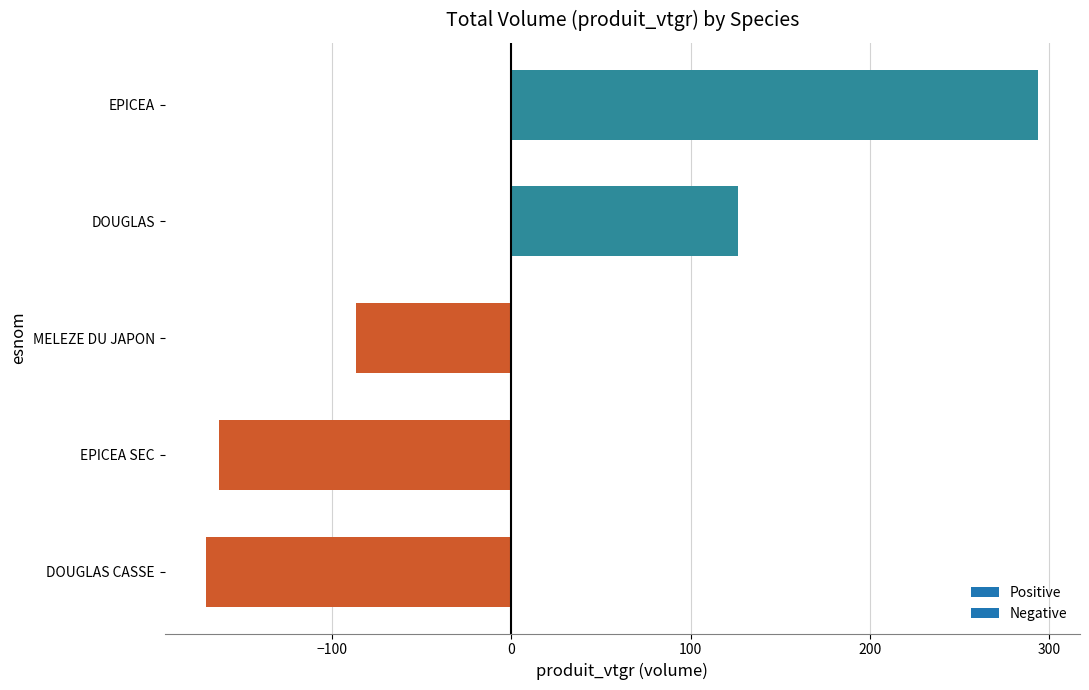

Is it true that the value at DOUGLAS is 185.0?

False